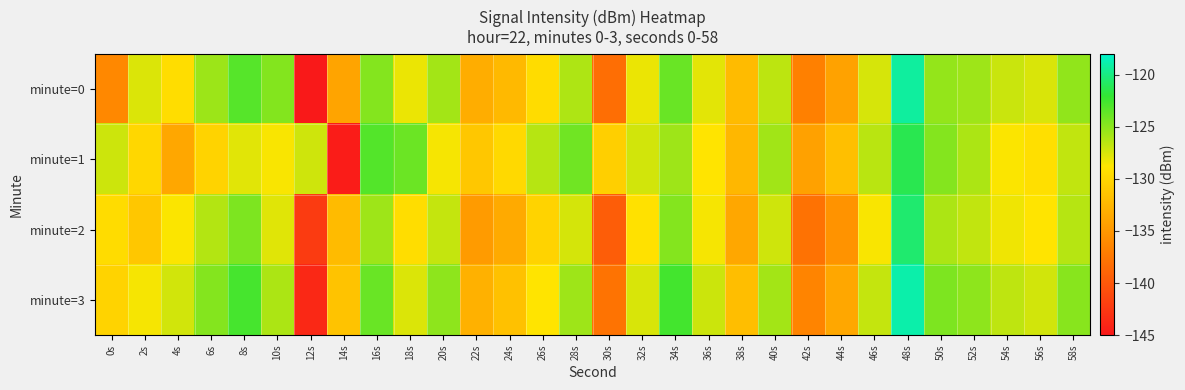

Rank the series by their average value, from highest to lowest.

minute=3, minute=1, minute=0, minute=2